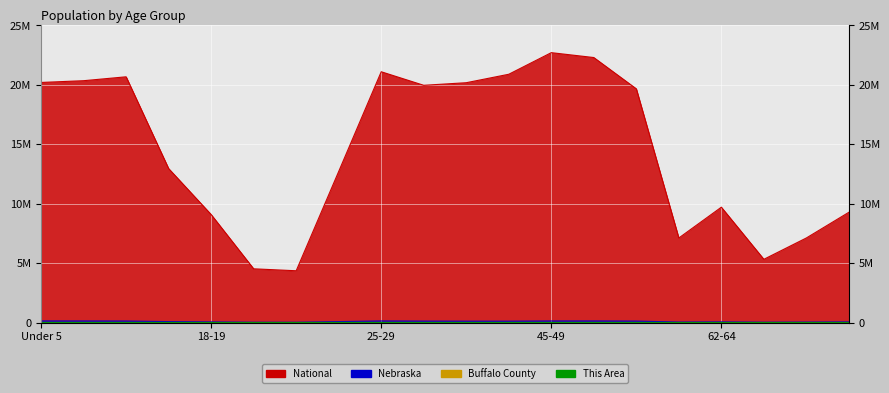

How many distinct data groups are displayed?

4